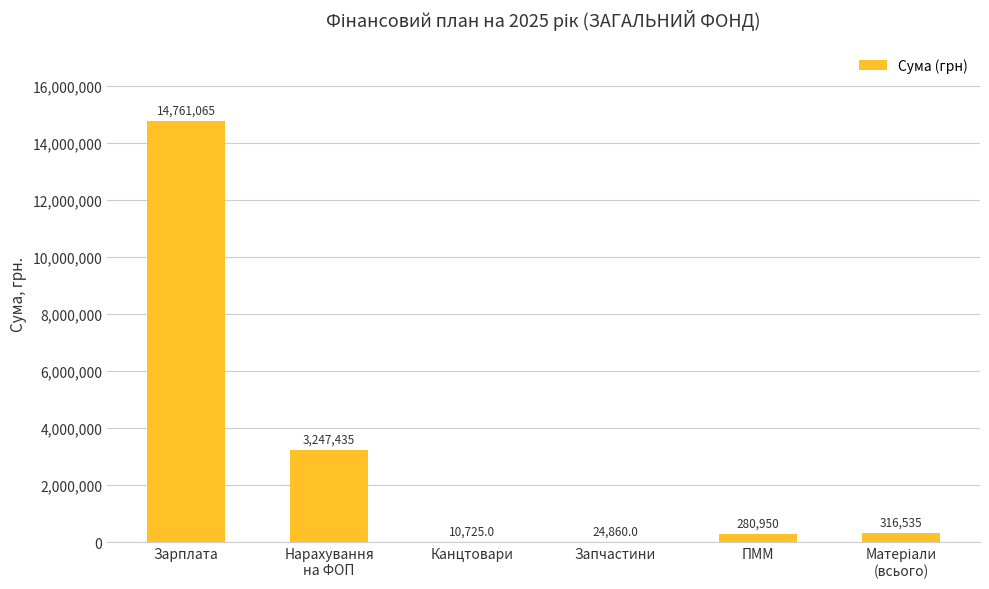

Count the number of values greater than 316535.

3